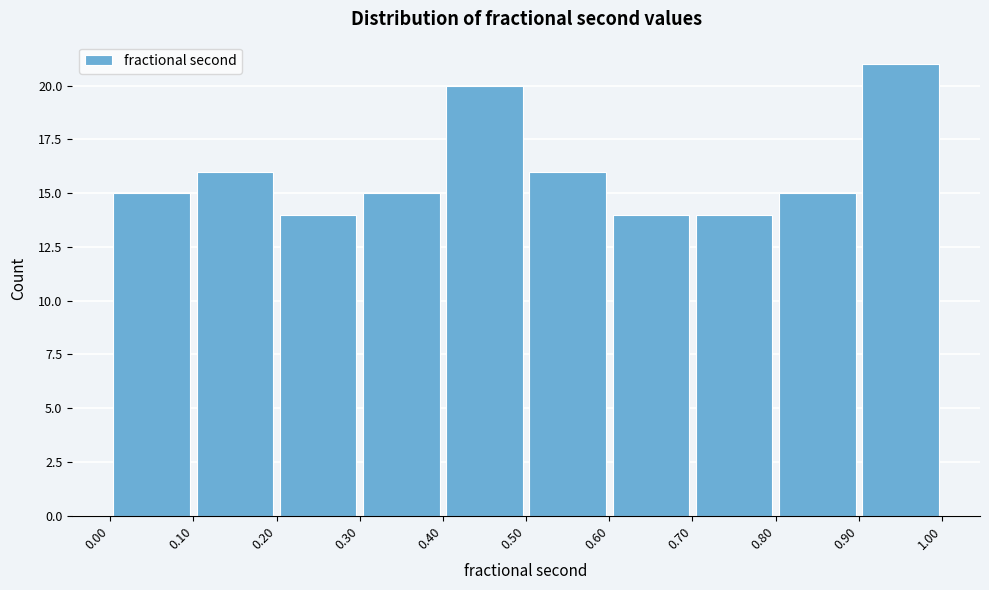

What is the height of the bar covering 0.30 to 0.40 on the x-axis? The values are not printed on the chart, so give them approximately, as read against the axis.

15